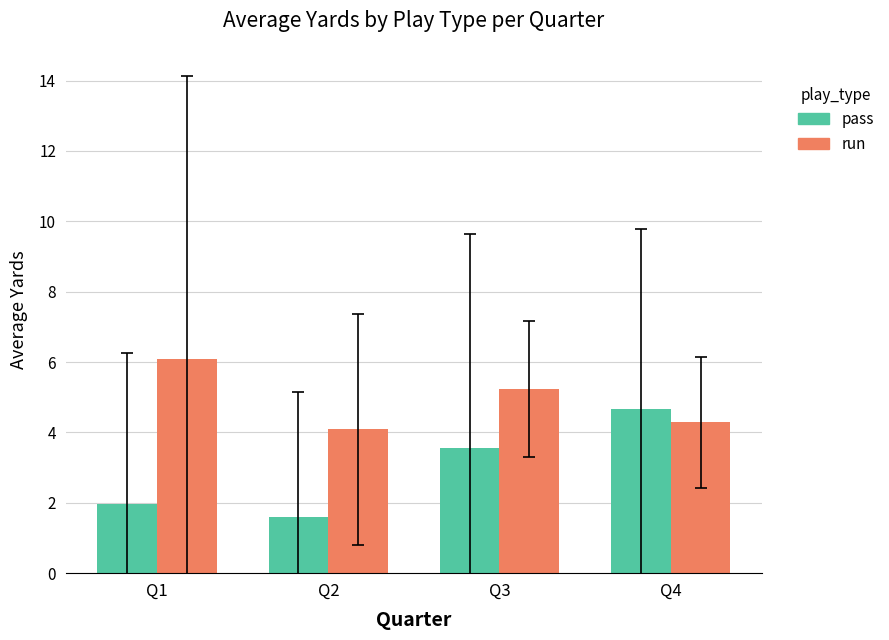

How many bars are there in total?

8